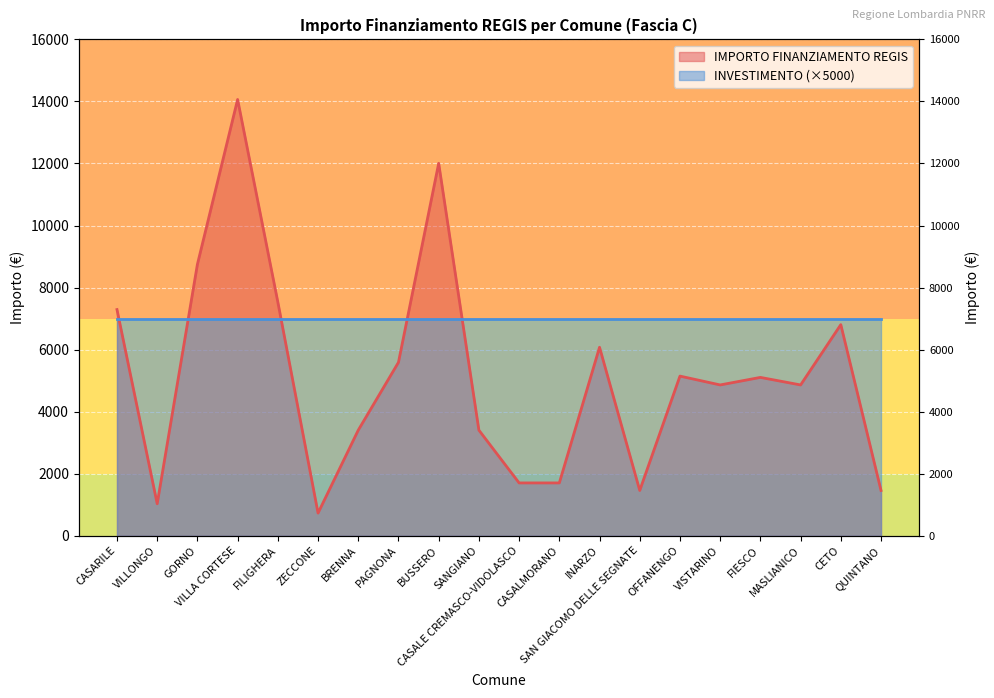

Reading left to right, transcribe all the data shown in this chart.

CASARILE=7290	VILLONGO=1029	GORNO=8748	VILLA CORTESE=14063	FILIGHERA=7533	ZECCONE=729	BRENNA=3402	PAGNONA=5589	BUSSERO=12005	SANGIANO=3402	CASALE CREMASCO-VIDOLASCO=1701	CASALMORANO=1701	INARZO=6075	SAN GIACOMO DELLE SEGNATE=1458	OFFANENGO=5145	VISTARINO=4860	FIESCO=5103	MASLIANICO=4860	CETO=6804	QUINTANO=1458